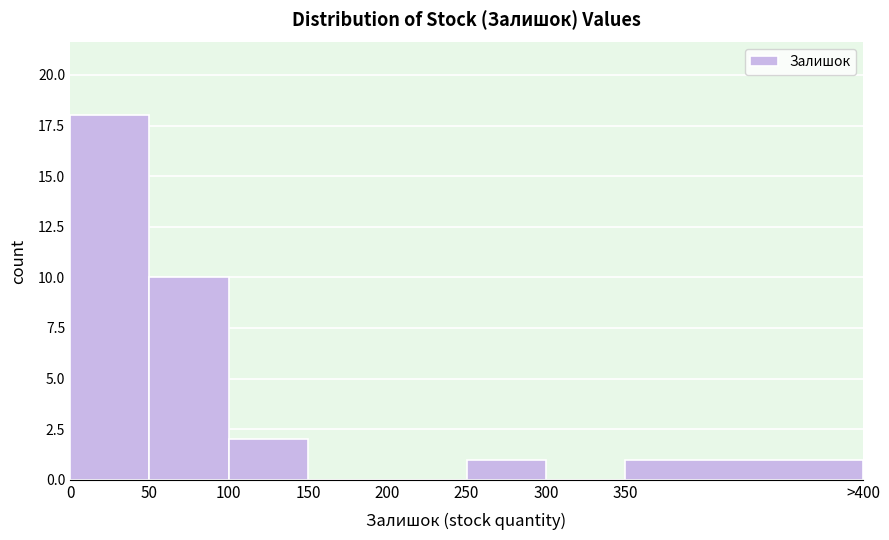

Reading left to right, list all the values displayed in this chart.

0=18	50=10	100=2	150=0	200=0	250=1	300=0	350=1